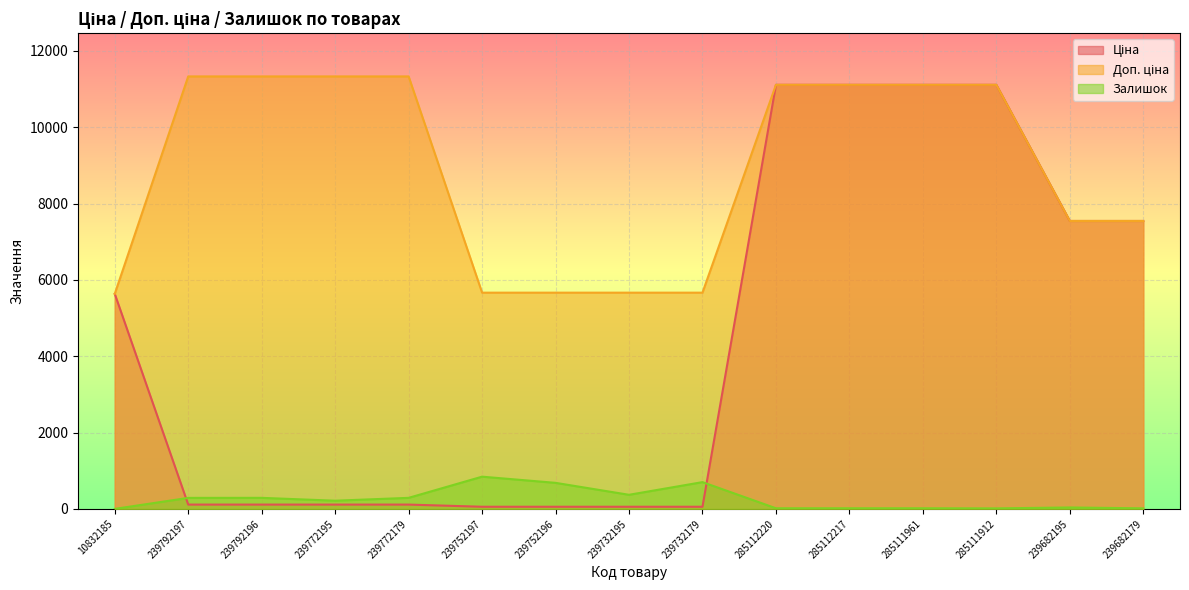

True or false: Ціна has more than 1 points higher than both neighbors.

False